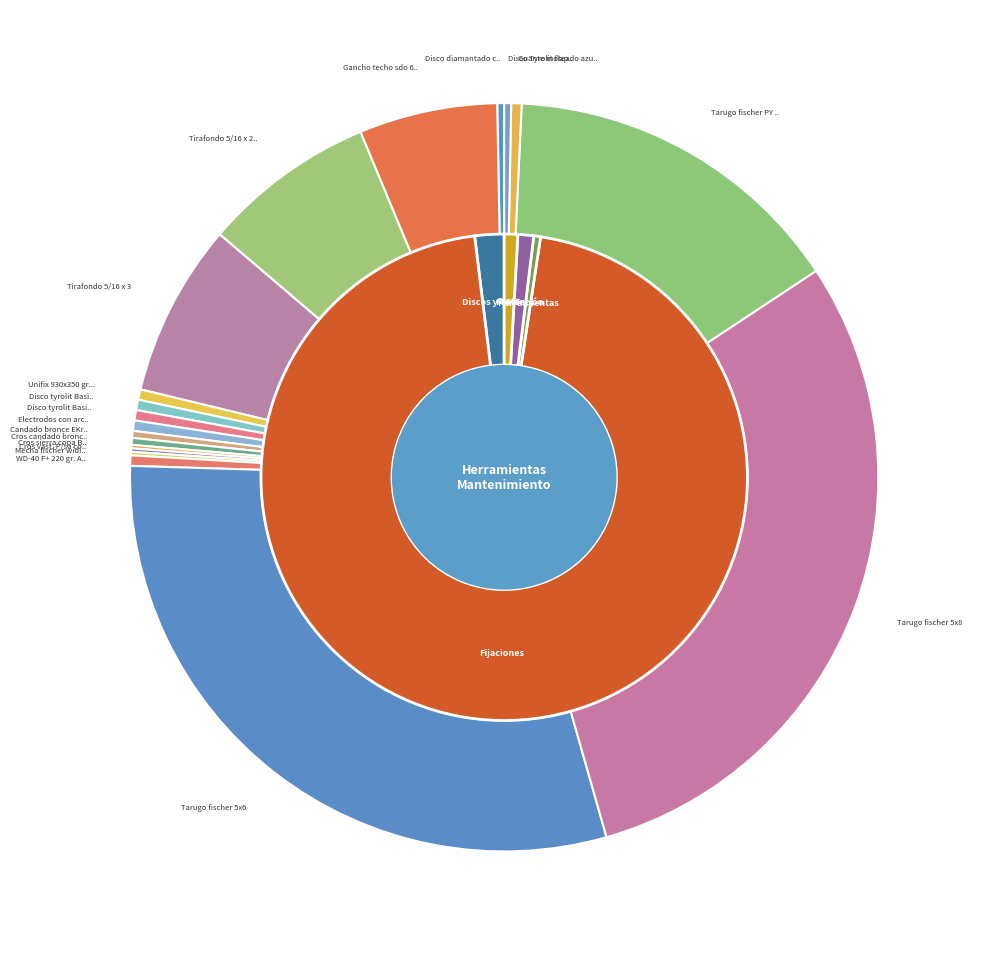

Is there any slice that represents more than half of the pie?

No